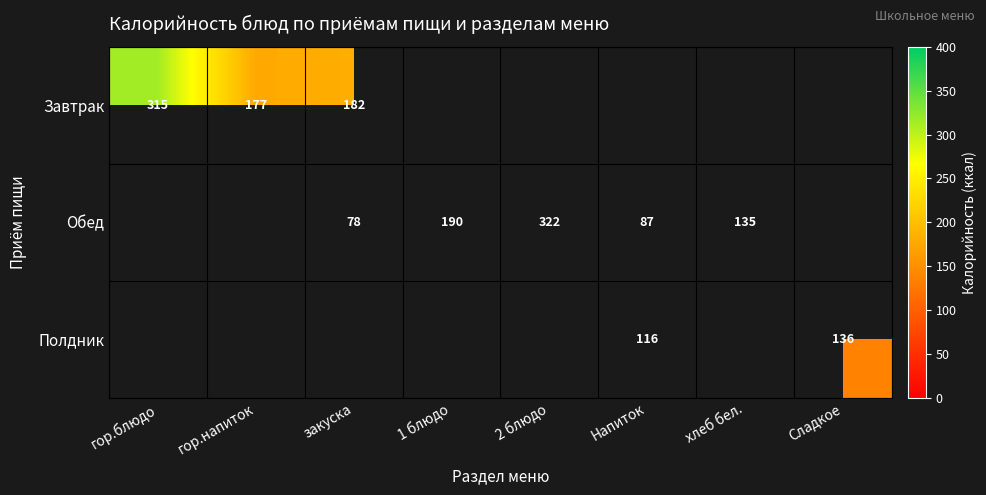

Count the number of data series in this chart.

3